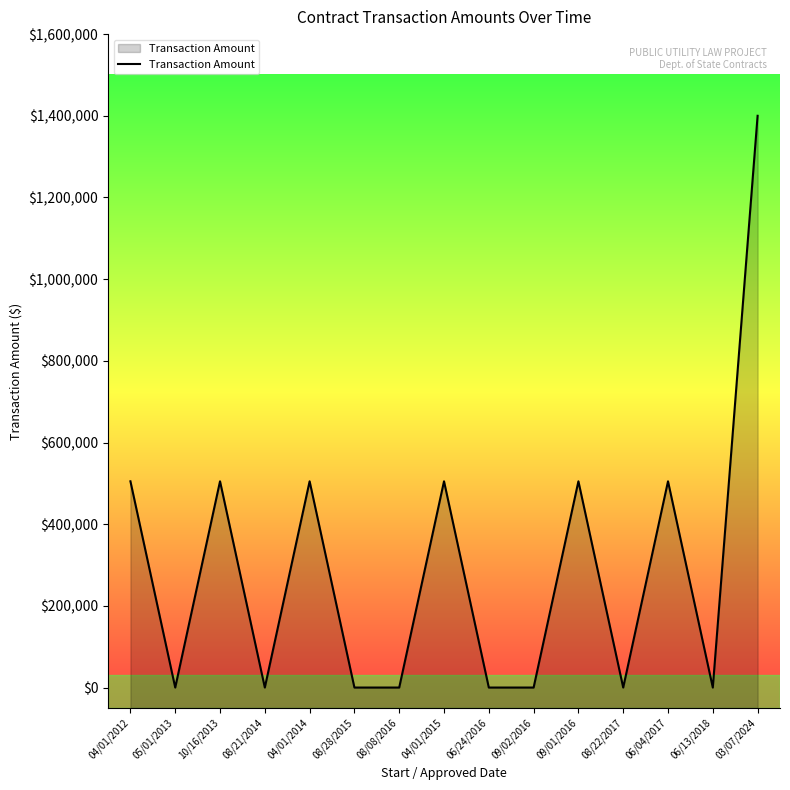

What is the label of the 14th point from the right?

05/01/2013